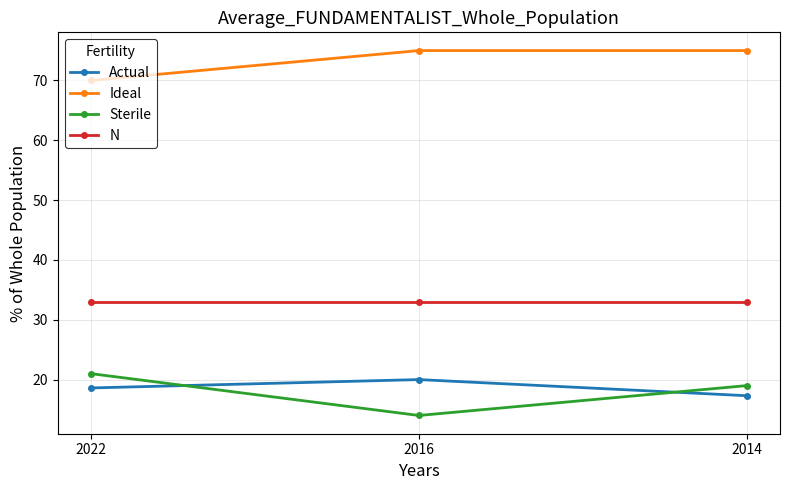

How many lines are shown in the chart?

4